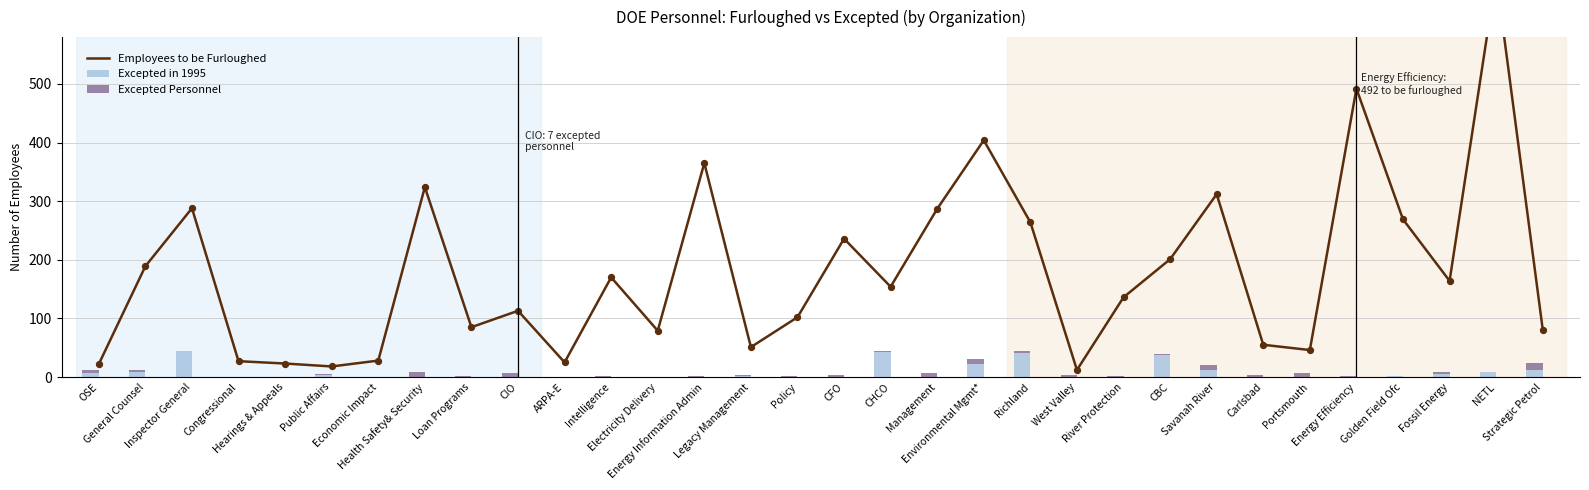

What are all the series names shown in the legend?

Employees to be Furloughed, Excepted in 1995, Excepted Personnel